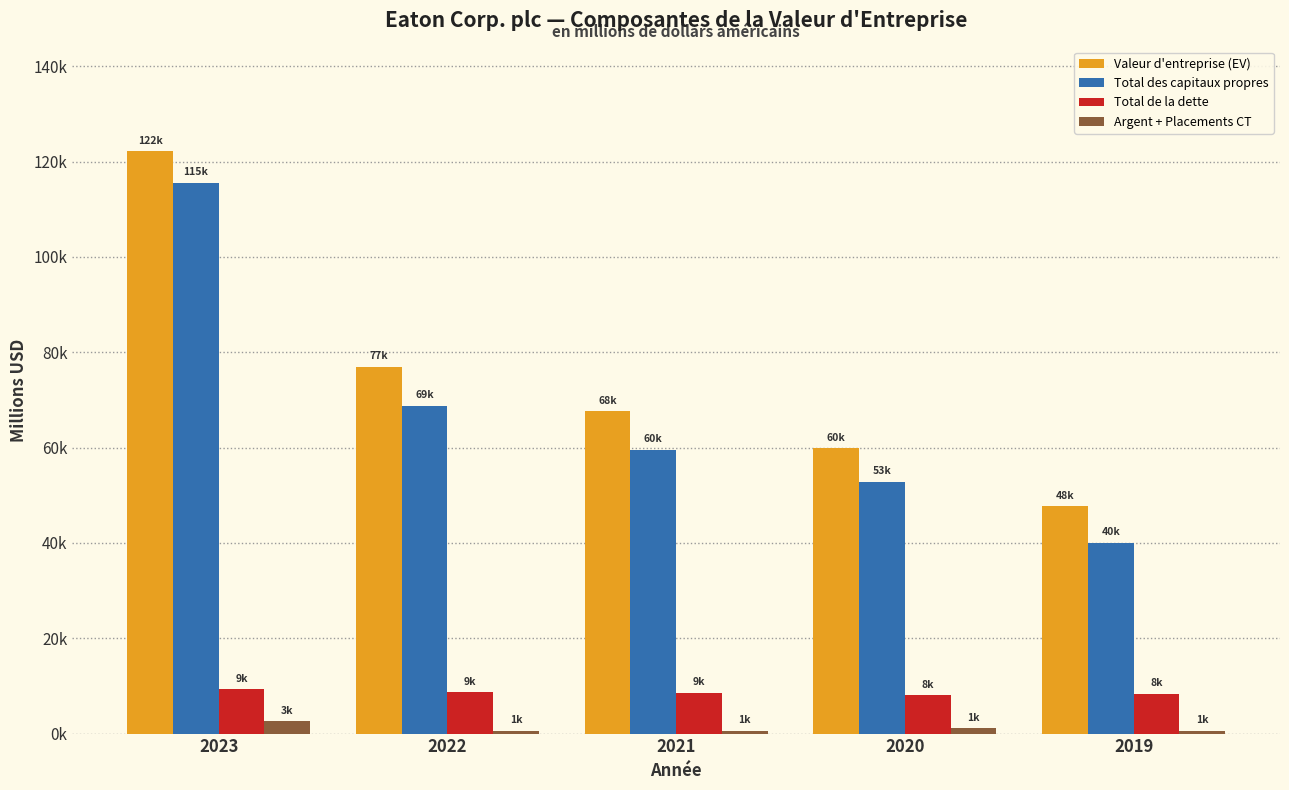

At 2019, list the series in order from largest to smallest.

Valeur d'entreprise (EV), Total des capitaux propres, Total de la dette, Argent + Placements CT